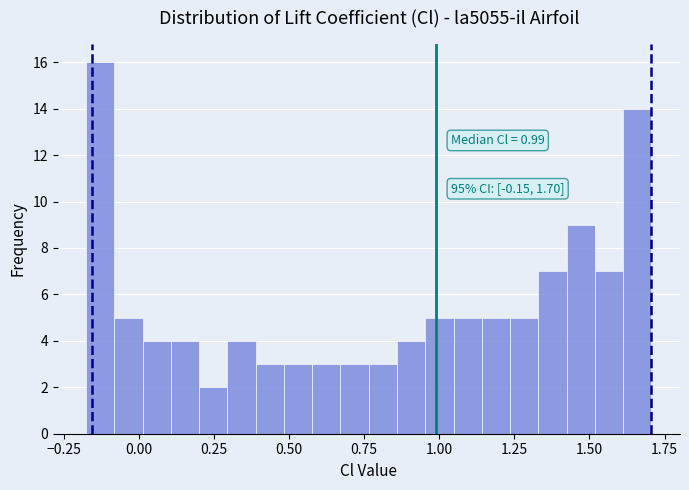

Read against the x-axis, roughly where is the centre of the tallest bar?

-0.15